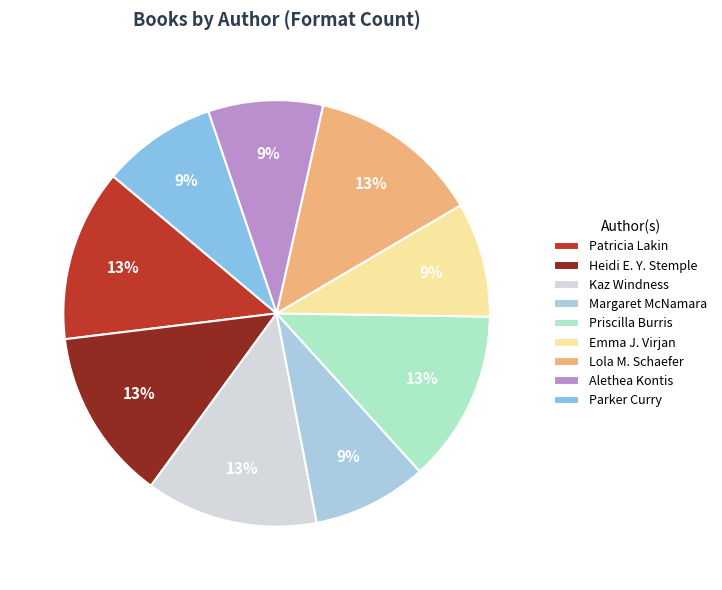

How many segments does this pie chart have?

9